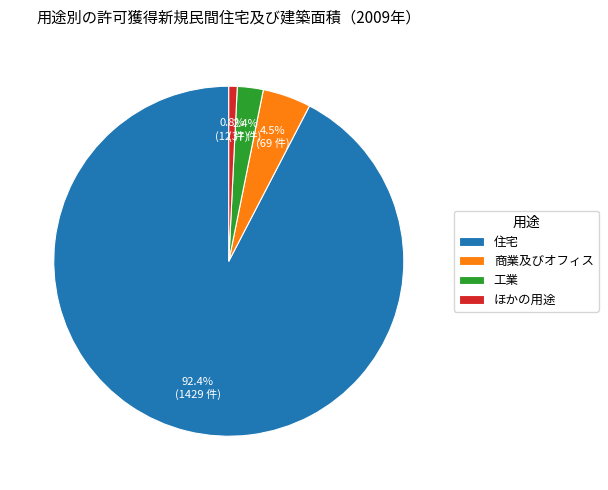

To the nearest percent, what percentage of the pie is 工業?

2%